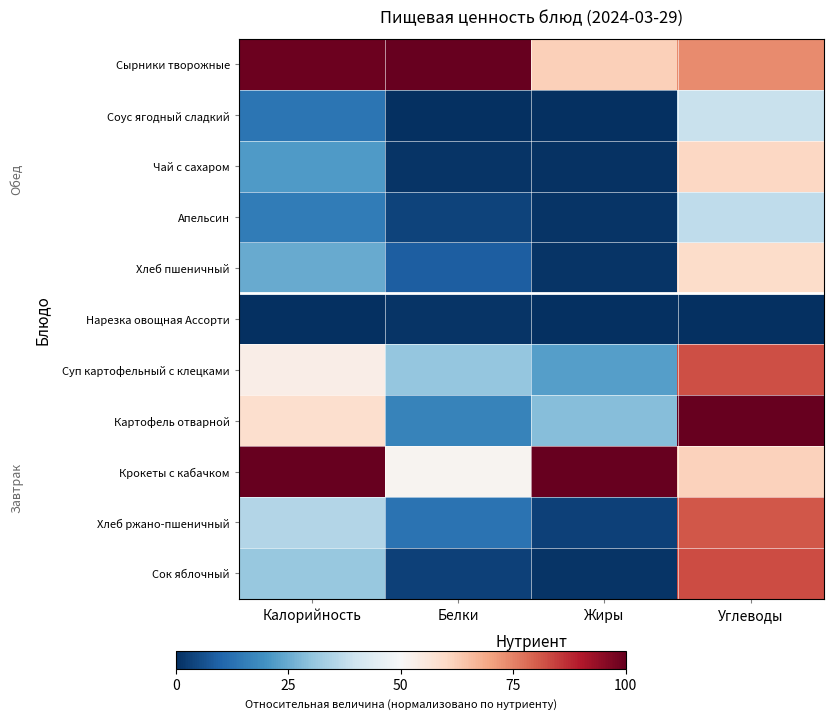

At which category is the sum across all series the highest?

Углеводы